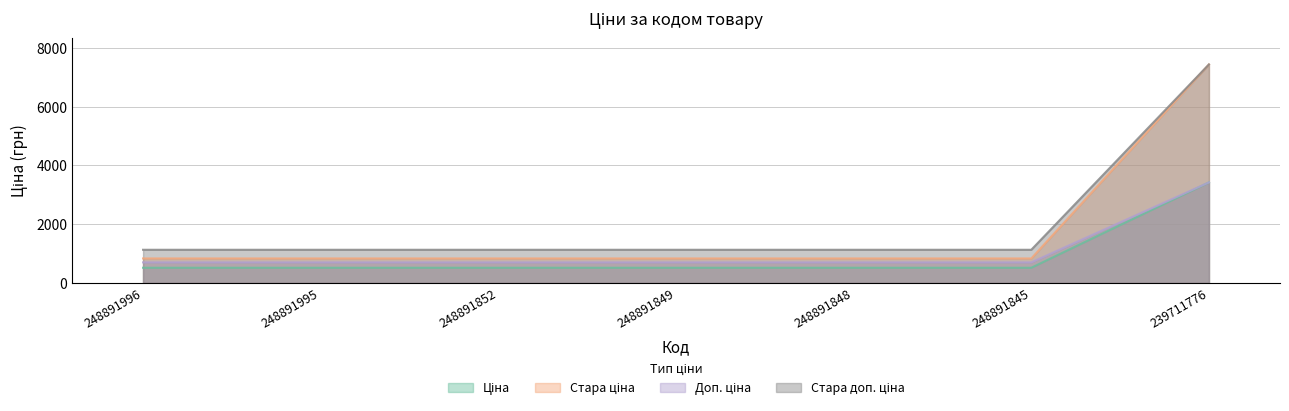

Which category has the lowest value across all series?

248891996